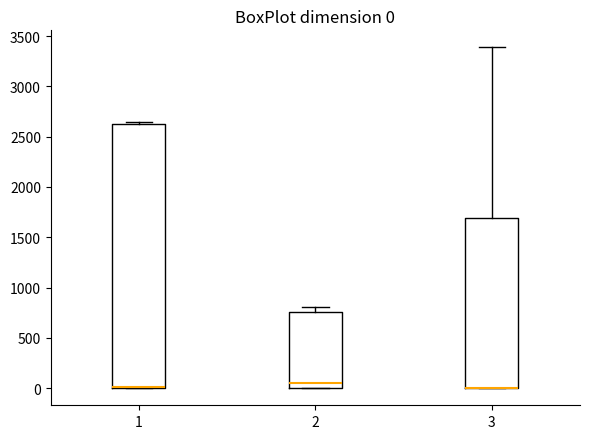

Comparing the boxes themselves (not the whiskers), which one is the tallest?

1